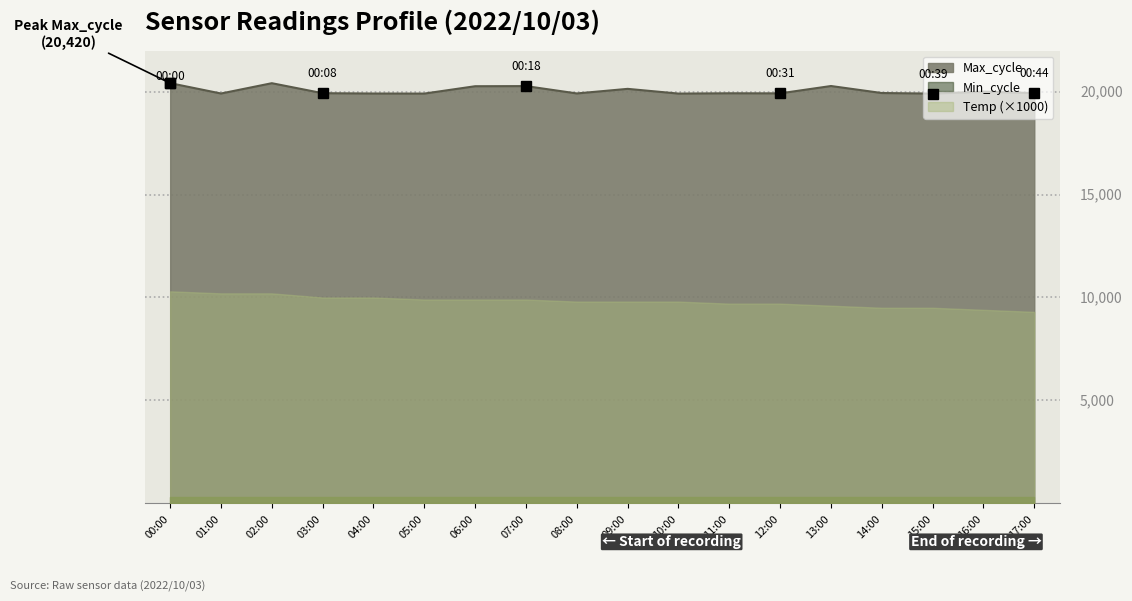

How many data points in Max_cycle are less than 19936?

9